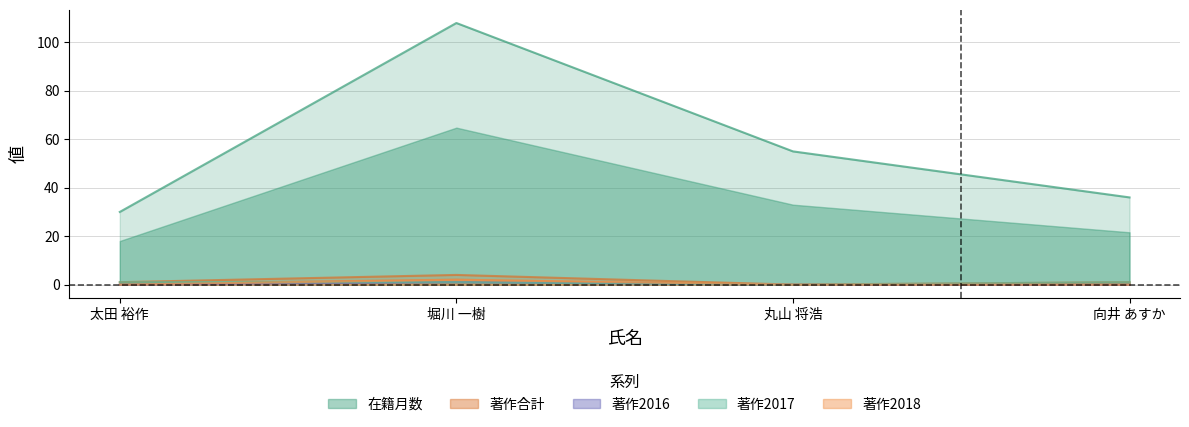

What is the label of the 3rd point from the left?

丸山 将浩